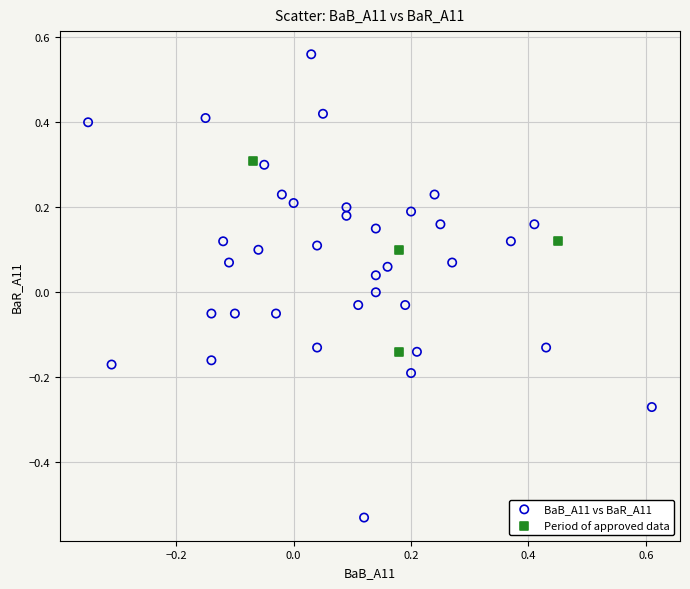

Which series has the widest spread of Y values?

BaB_A11 vs BaR_A11